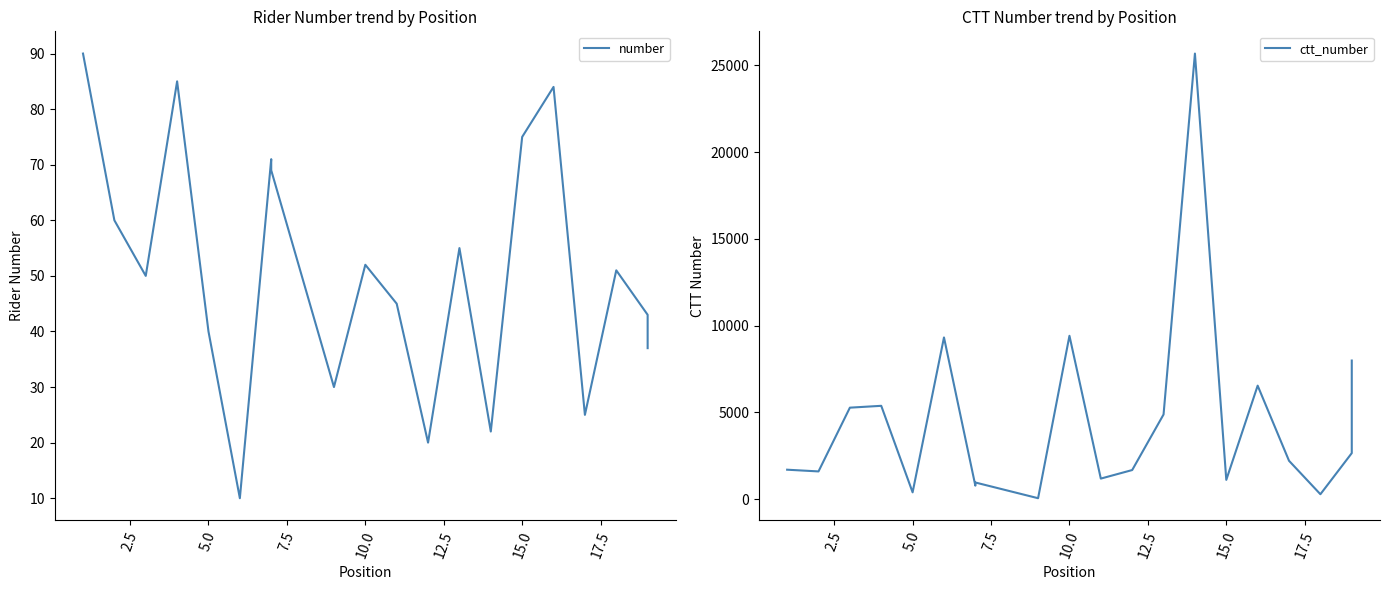

Reading right to left, list all the values displayed in this chart.

number: 37	43	51	25	84	75	22	55	20	45	52	30	69	71	10	40	85	50	60	90
ctt_number: 7992	2660	292	2218	6546	1119	25671	4886	1685	1193	9417	63	968	787	9322	401	5384	5278	1606	1705